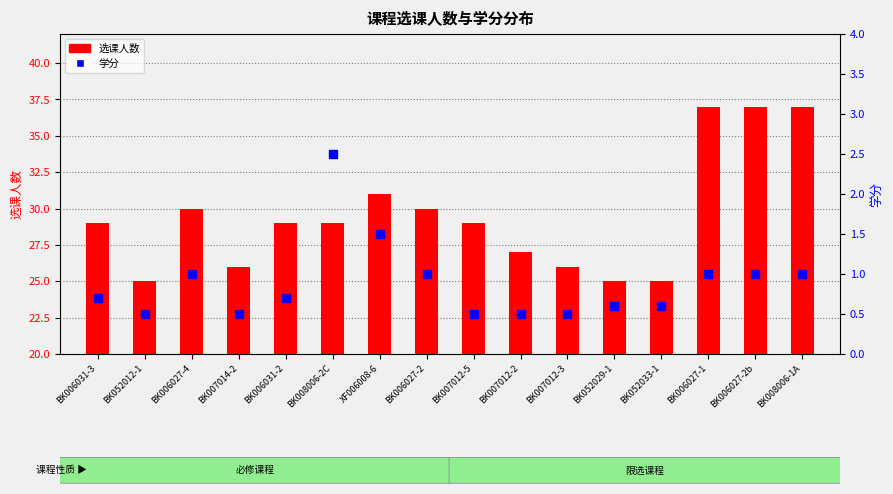

Is the value of 选课人数 at BK006031-3 greater than the value of 学分 at BK007012-2?

Yes